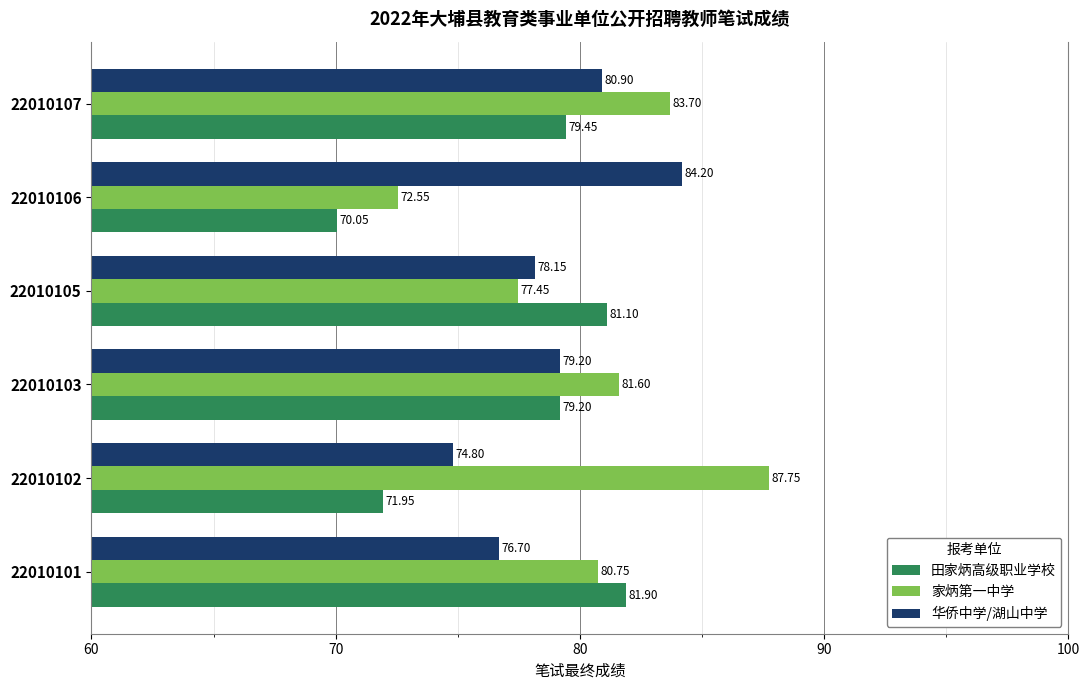

At which category does the chart reach its peak across all series?

22010102